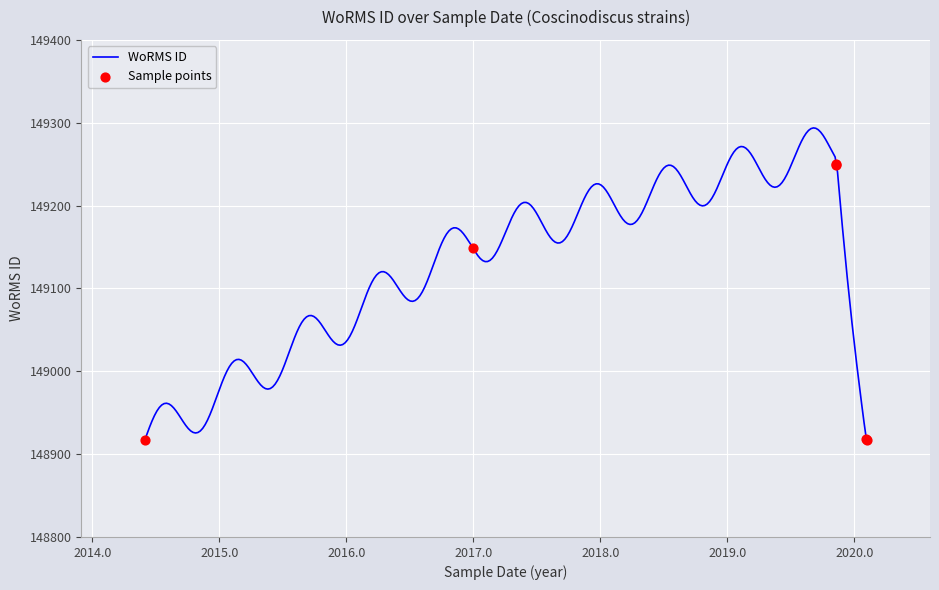

Approximately how many times larger is the value at 2014-06-01 compared to 2020-02-06?

1.0